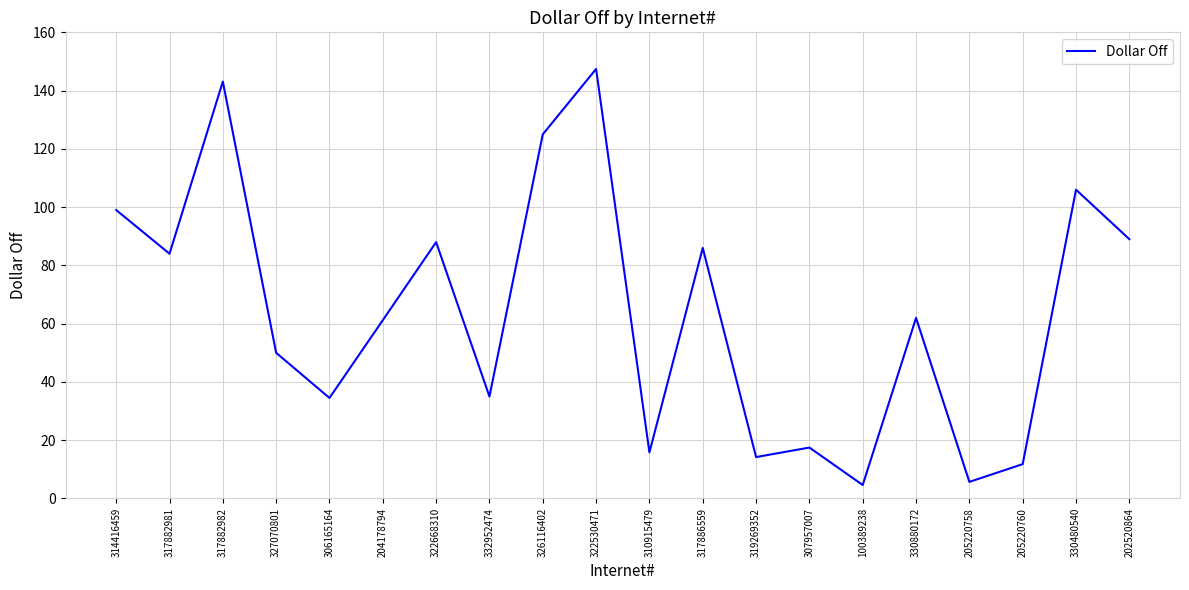

The chart shows a value of 14.2 at 319269352. True or false?

True